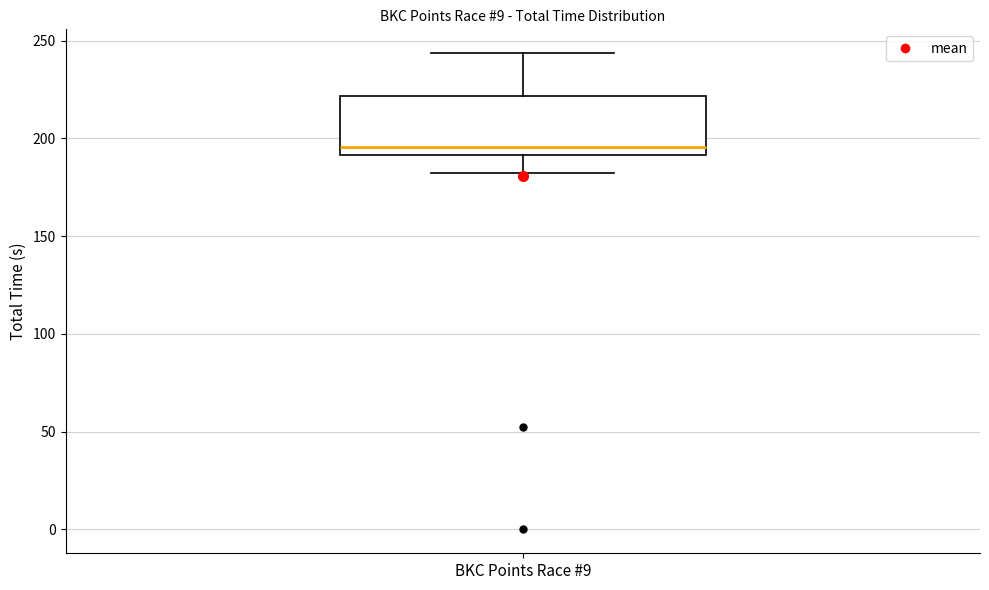

Read this box plot against the y-axis: the position of the median line, the range covered by the box, and the ends of both whiskers. The values are not printed on the chart, so give them approximately, as read against the axis.

median 195, box 190 to 220, whiskers 180 to 245